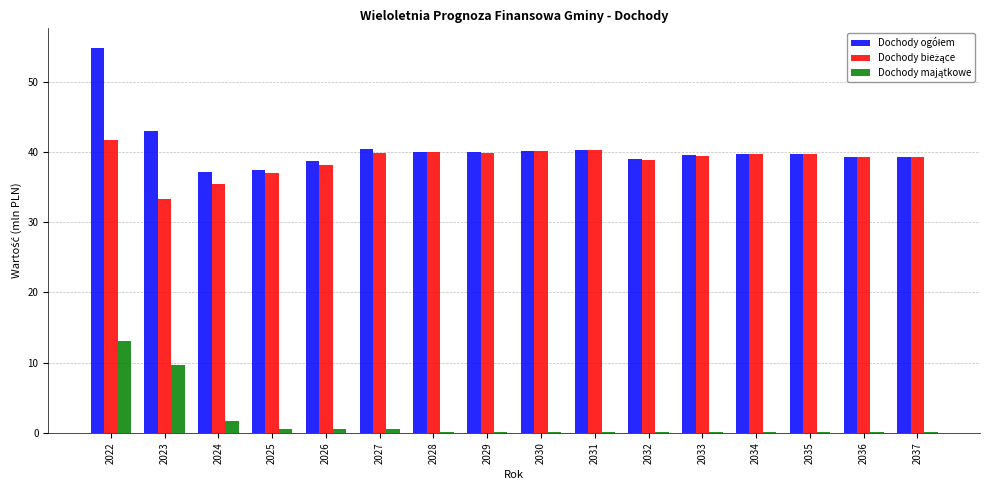

At which category does the chart reach its peak across all series?

2022